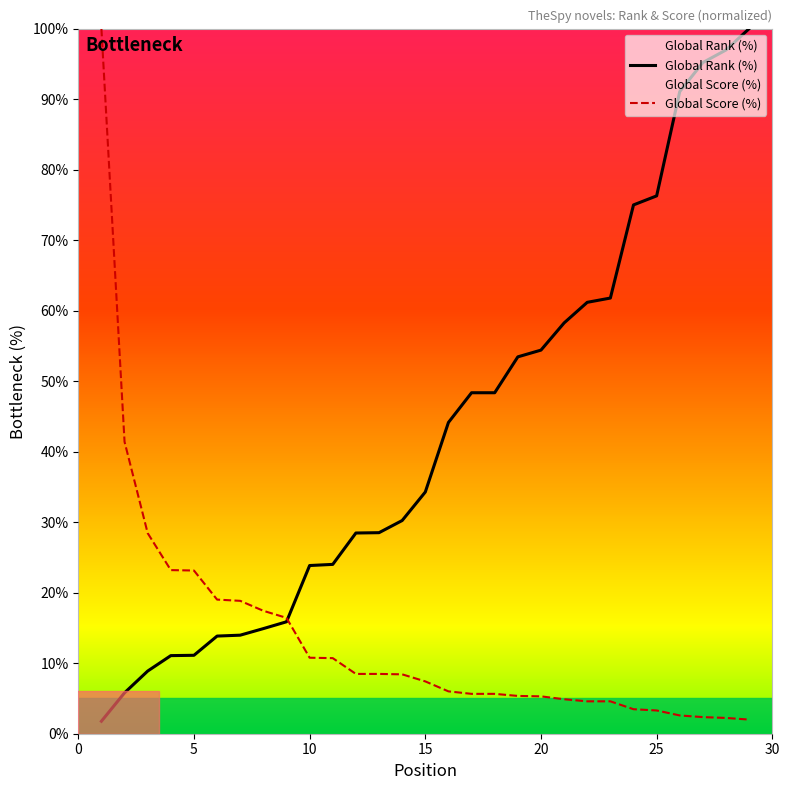

List the series in order of their overall mean, lowest first.

Global Score (%), Global Rank (%)